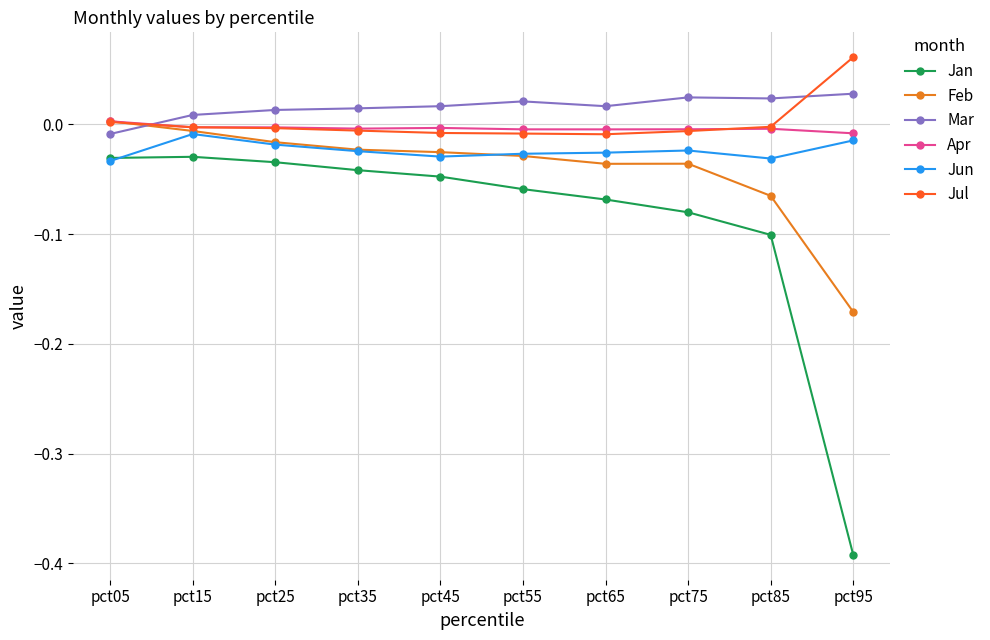

Is this an area chart (filled region under the line)?

No